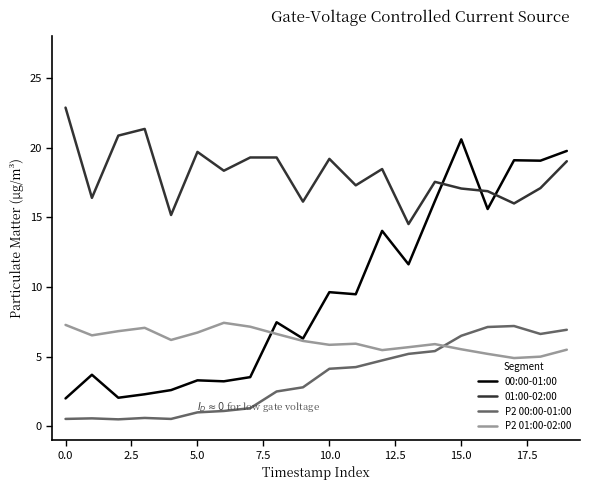

True or false: P2 00:00-01:00 and 00:00-01:00 cross at least once.

False